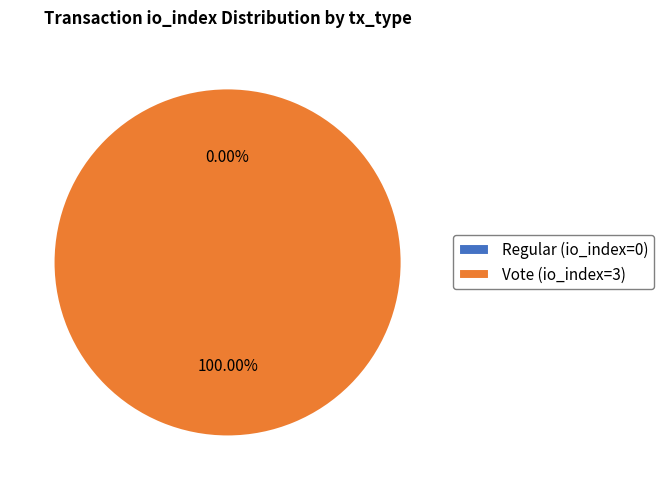

Which category has the biggest portion of the pie?

Vote (io_index=3)